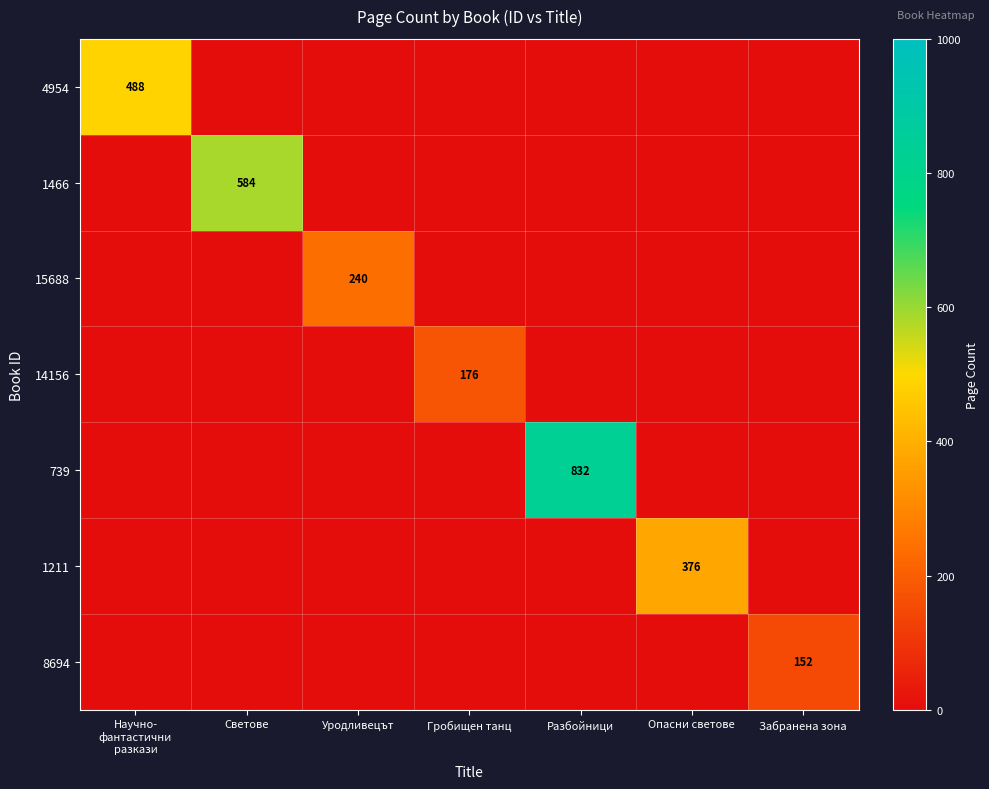

How many positive values does the 739 series have?

1